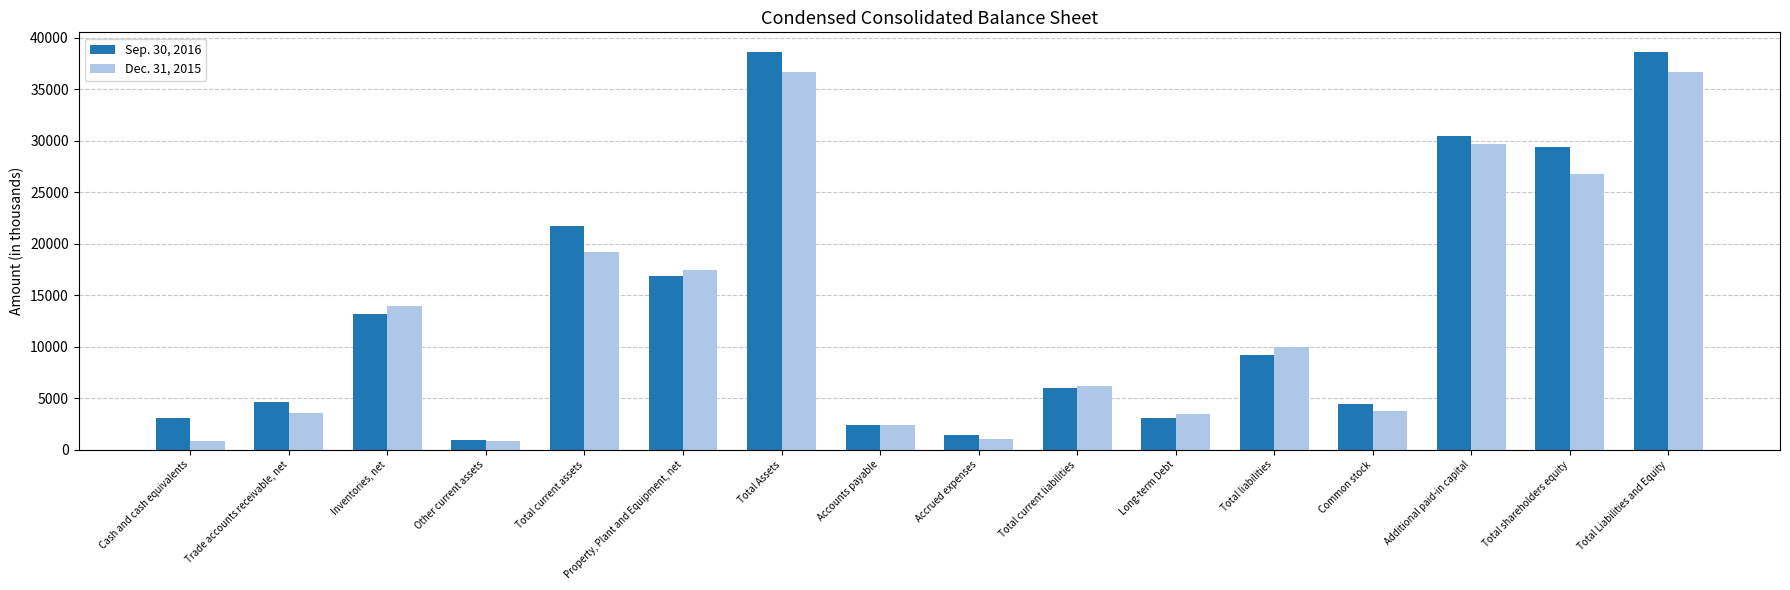

Which series changed the most between Cash and cash equivalents and Accounts payable?

Dec. 31, 2015